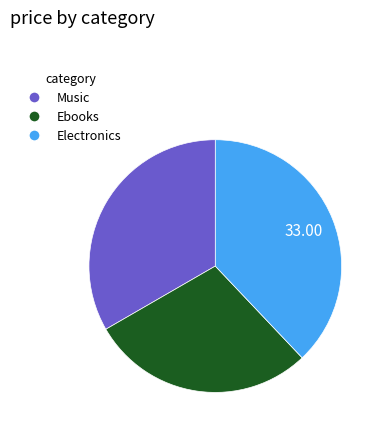

What is the ratio of the value at Ebooks to the value at Music?

0.9